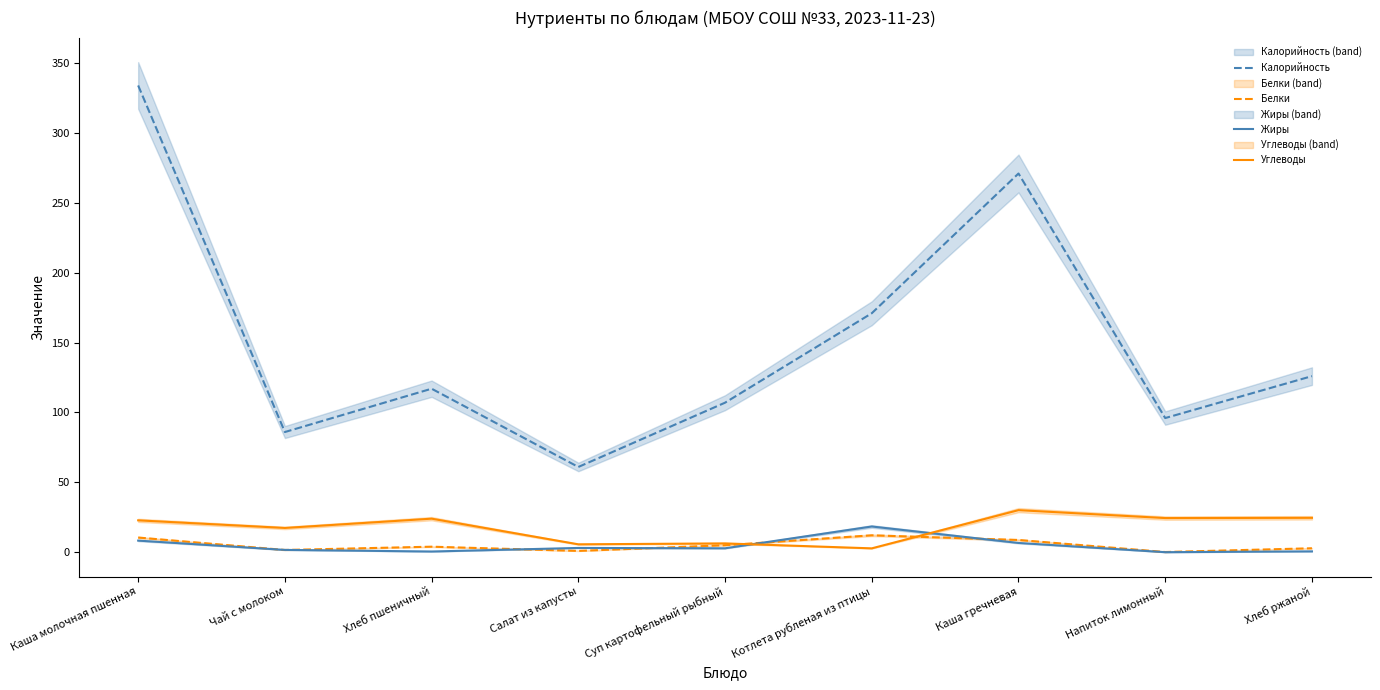

Between Салат из капусты and Котлета рубленая из птицы, which series saw the biggest shift?

Калорийность